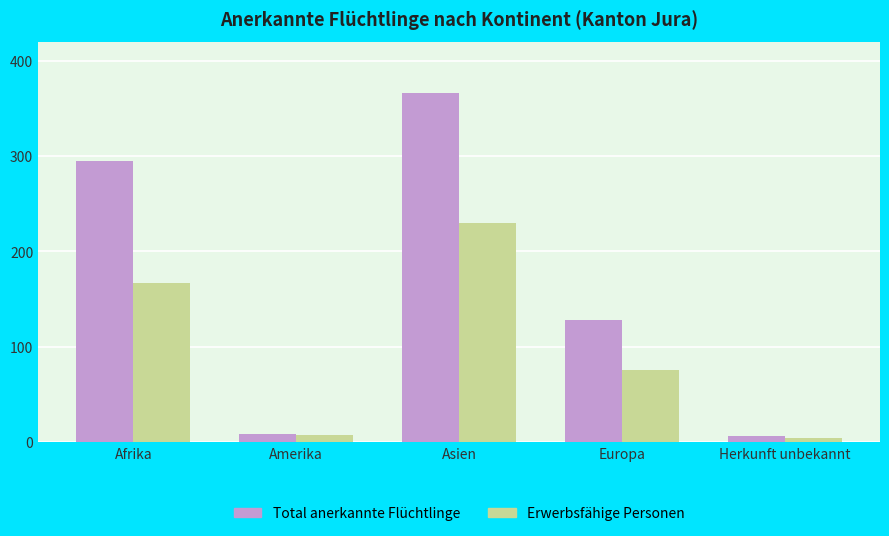

What is the average value of the Total anerkannte Flüchtlinge series?

161